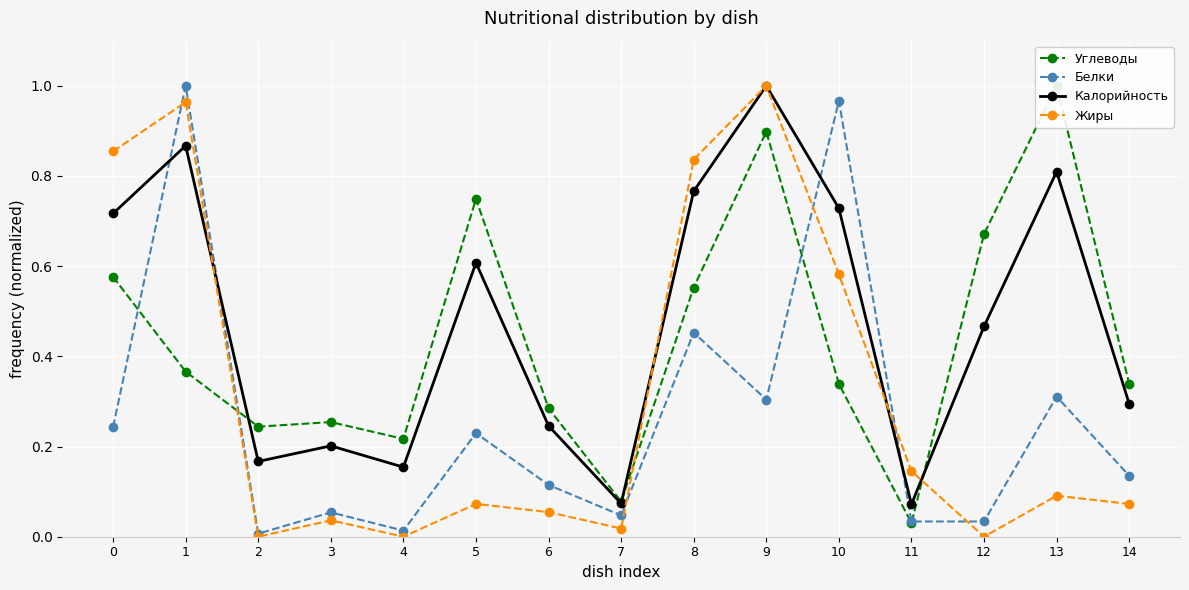

What is the difference between the Калорийность values at 11 and 14?

0.2